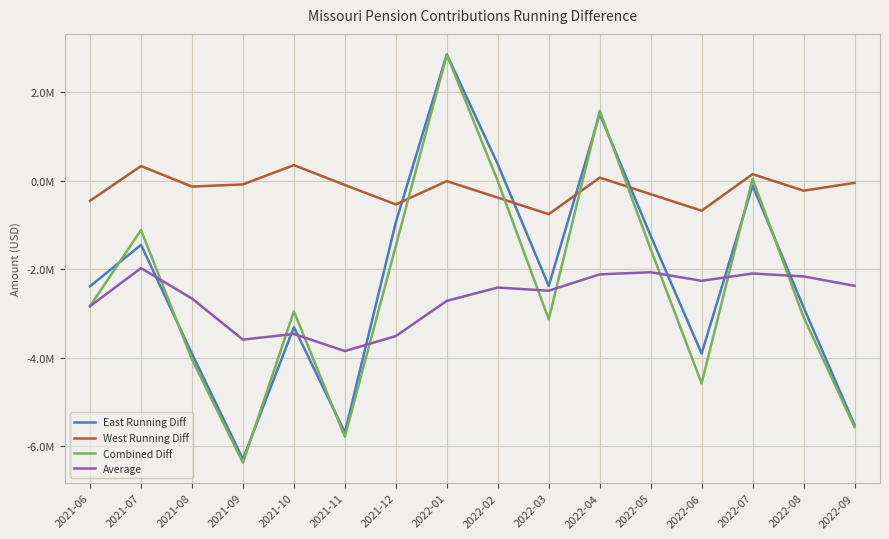

Does the chart display data point markers on the line(s)?

No